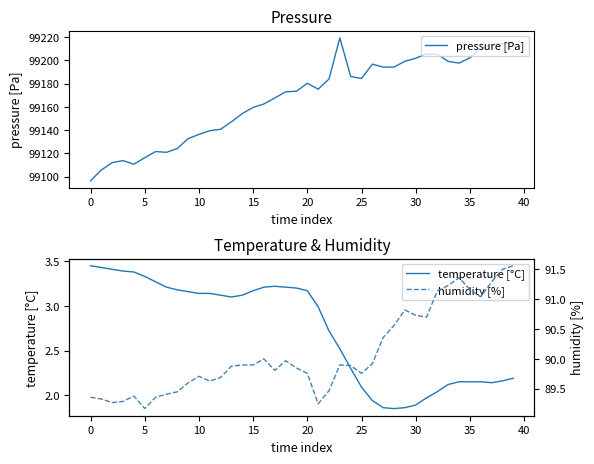

True or false: pressure [Pa] and temperature [°C] cross at least once.

False